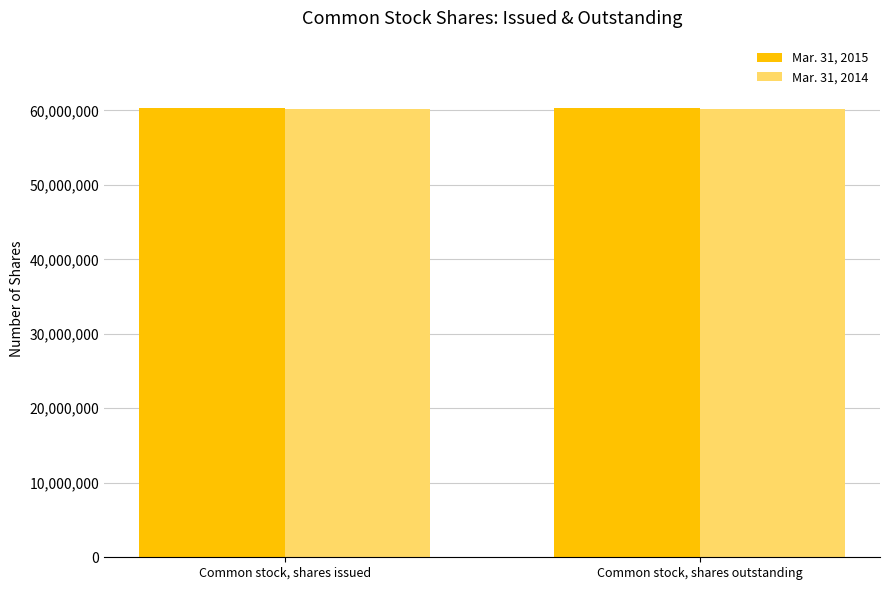

Reading right to left, transcribe all the data shown in this chart.

Mar. 31, 2015: 60303000	60303000
Mar. 31, 2014: 60206000	60206000